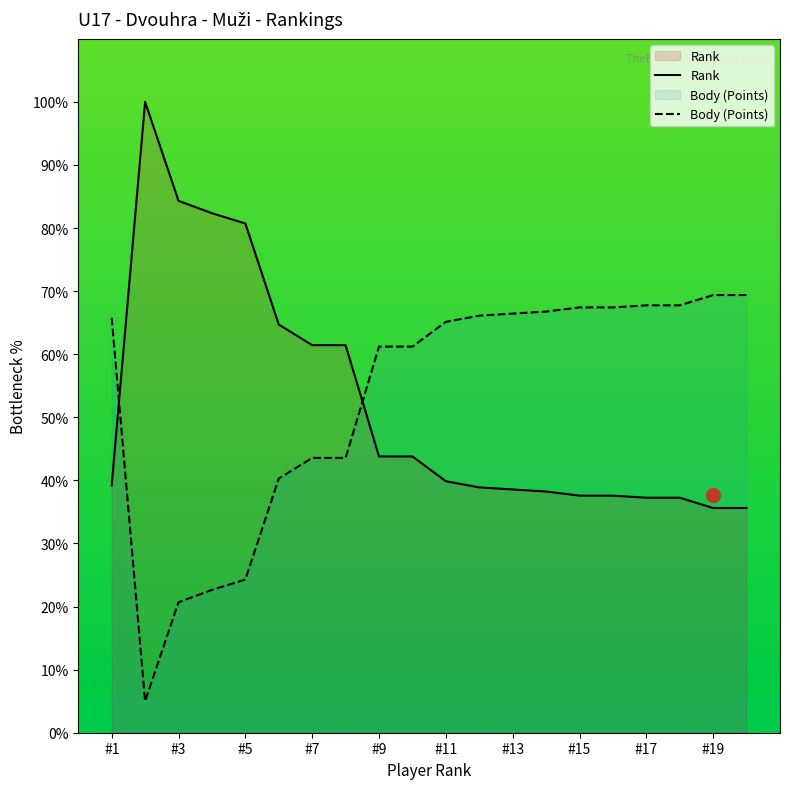

What is the difference between the maximum and minimum values?

64.4